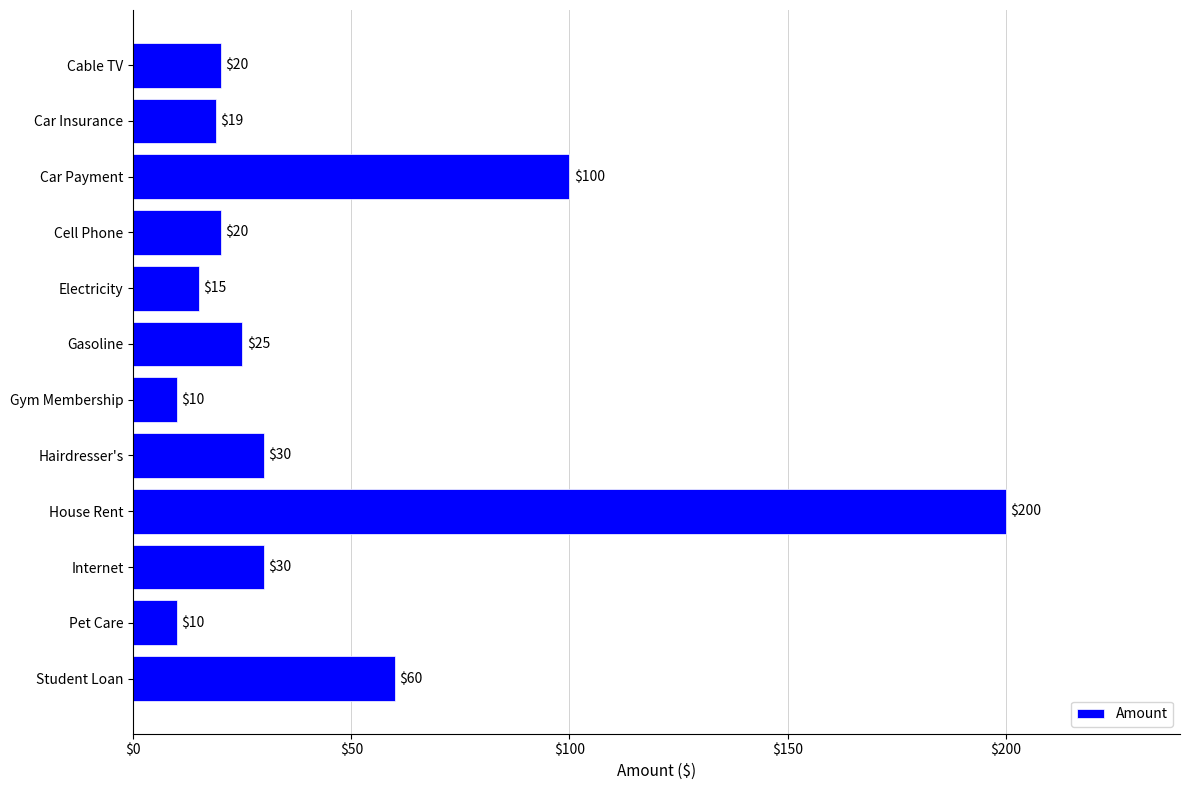

The chart shows a value of 10 at Gym Membership. True or false?

True